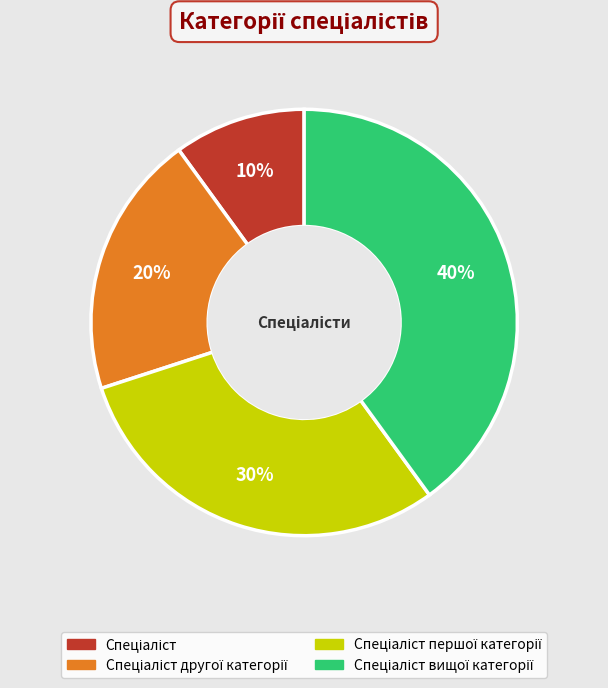

To the nearest percent, what is the average slice percentage?

25%